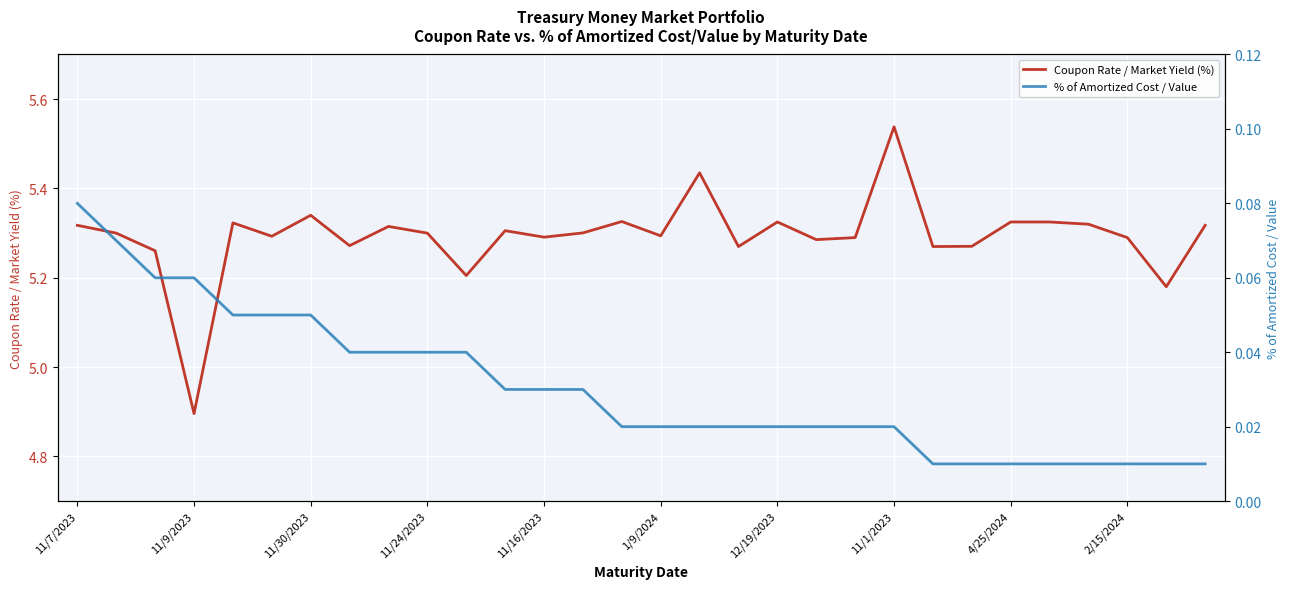

At which label is Coupon Rate / Market Yield (%) closest to 5?

11/9/2023